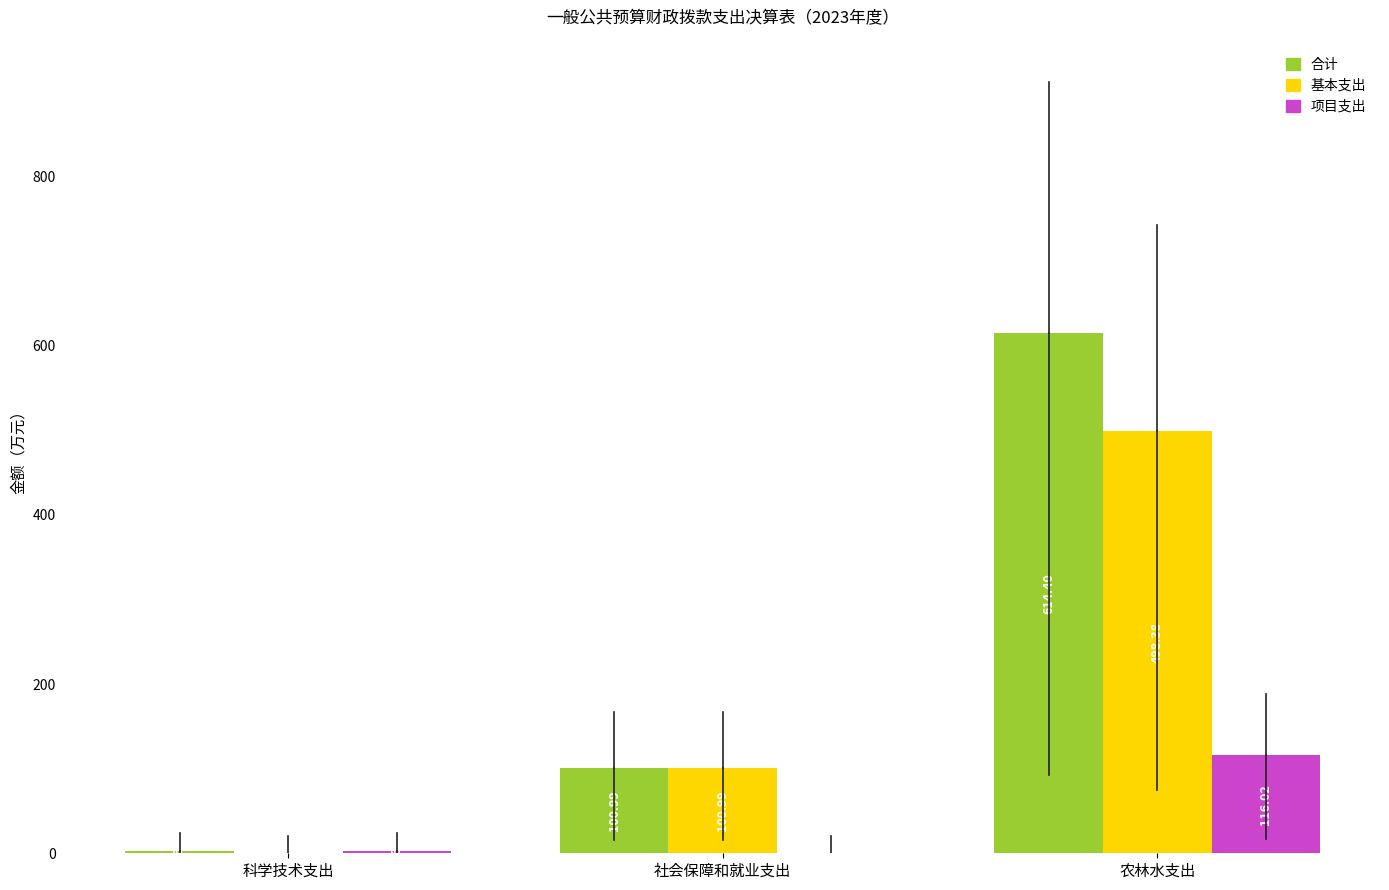

At which label is 项目支出 closest to 58?

科学技术支出